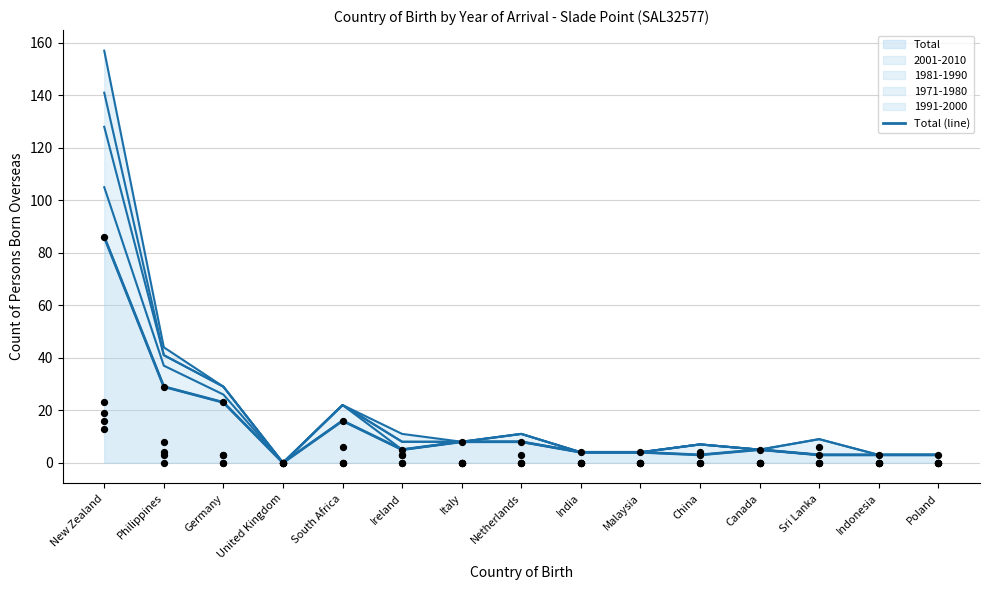

What is the change in value from United Kingdom to Canada?

+5